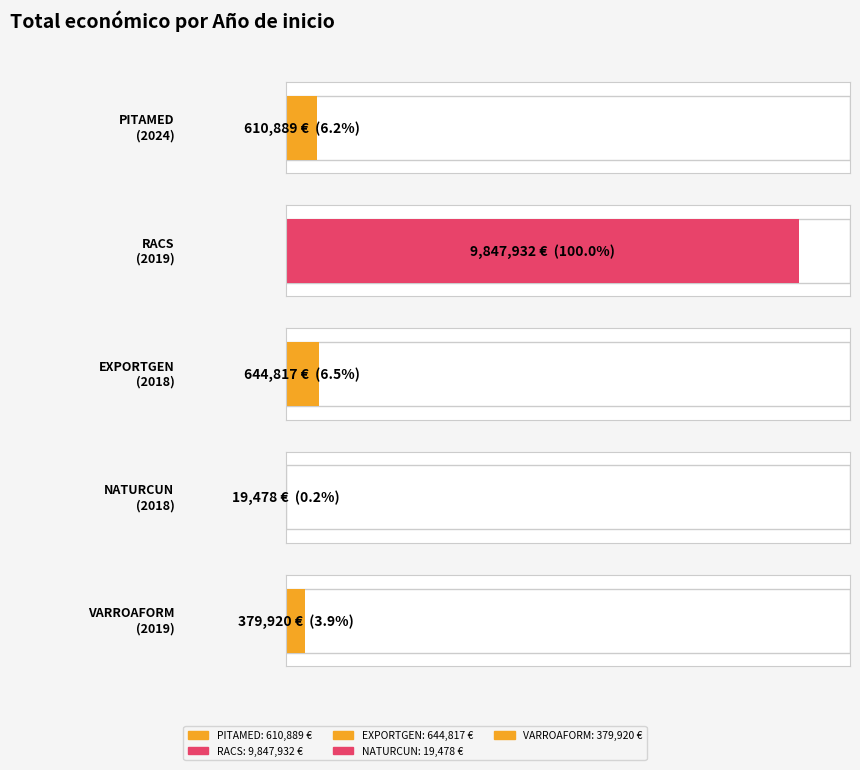

Reading right to left, transcribe all the data shown in this chart.

2019=379920	2018=19478	2018=644817	2019=9847932	2024=610889